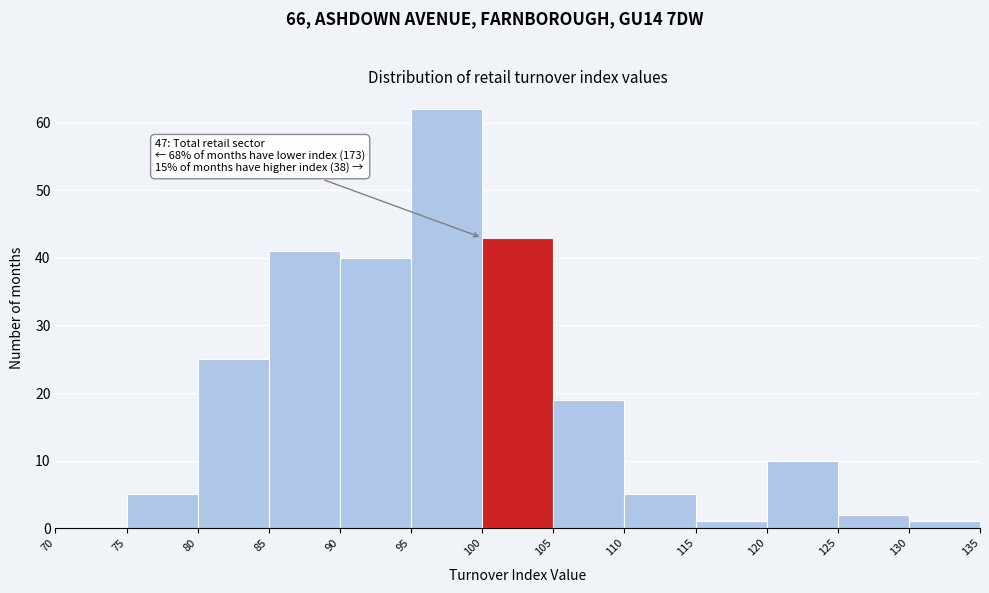

Over which range of the x-axis is the bar tallest?

95 to 100